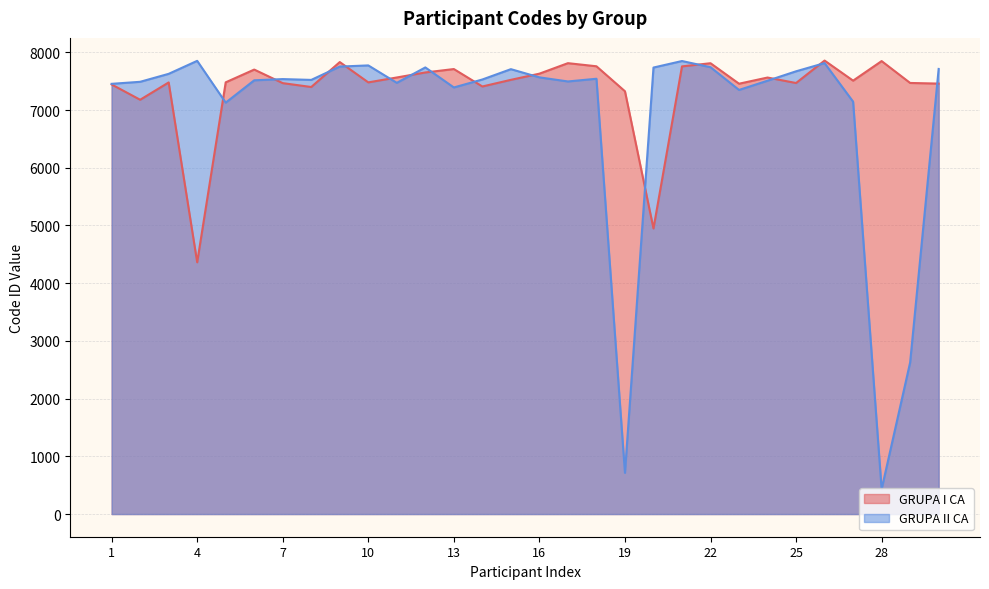

Where is GRUPA I CA nearest to the value 6109?

2